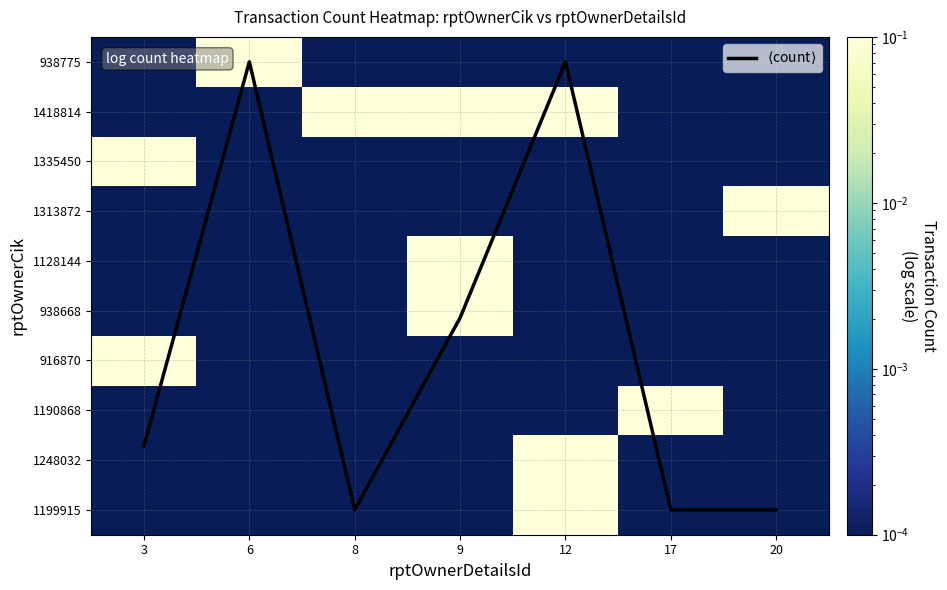

Rank the series by their maximum value, from lowest to highest.

1335450, 1313872, 1128144, 938668, 916870, 1190868, 1248032, 1199915, 1418814, 938775, $\langle$count$\rangle$